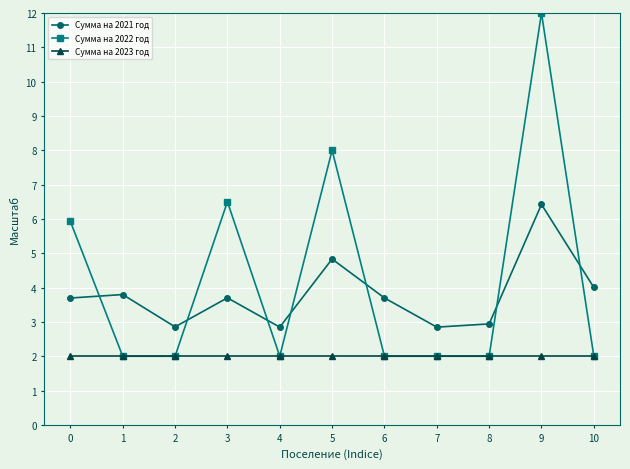

What is the sum of the Сумма на 2022 год values at 10 and 3?

8.5